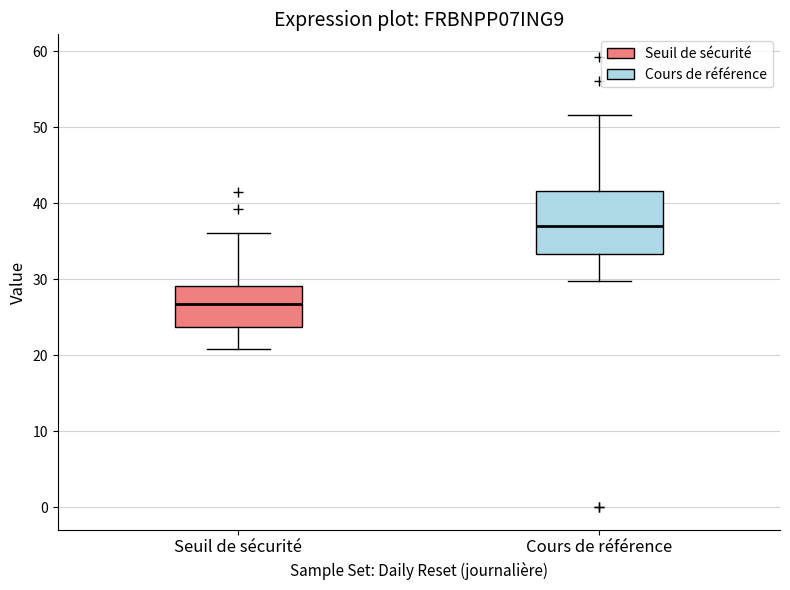

Where does the upper whisker of the box for Cours de référence end on the y-axis? The values are not printed on the chart, so give them approximately, as read against the axis.

52